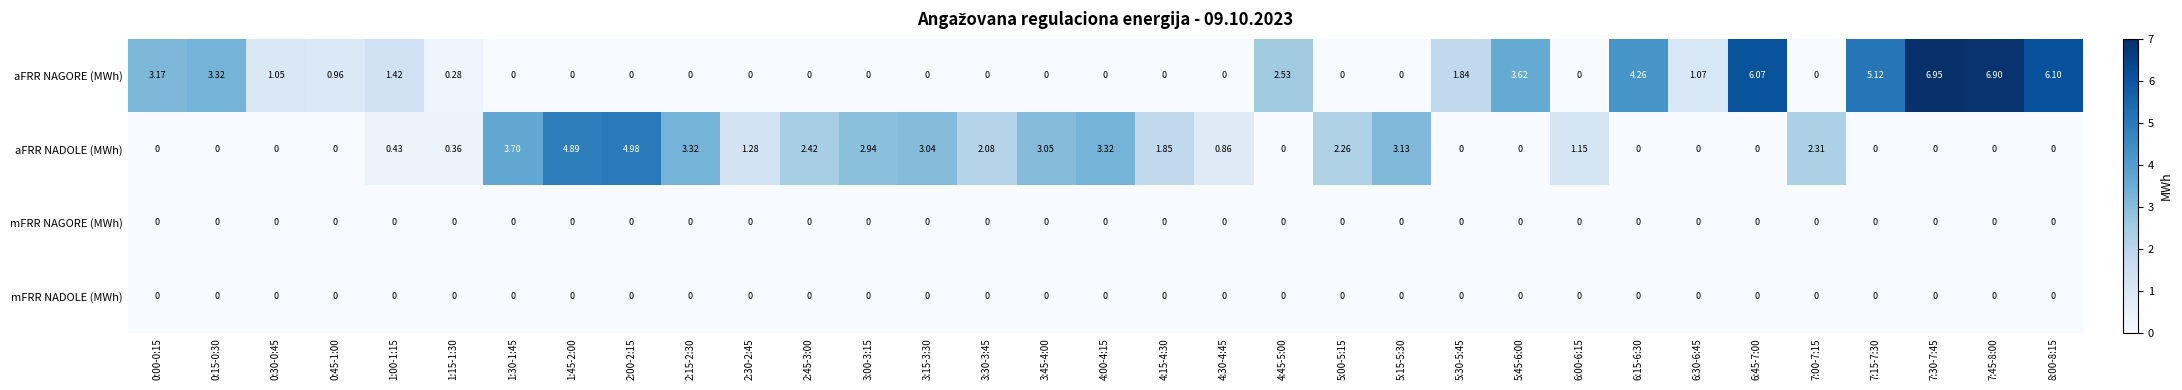

Which series has the widest spread of values?

aFRR NAGORE (MWh)